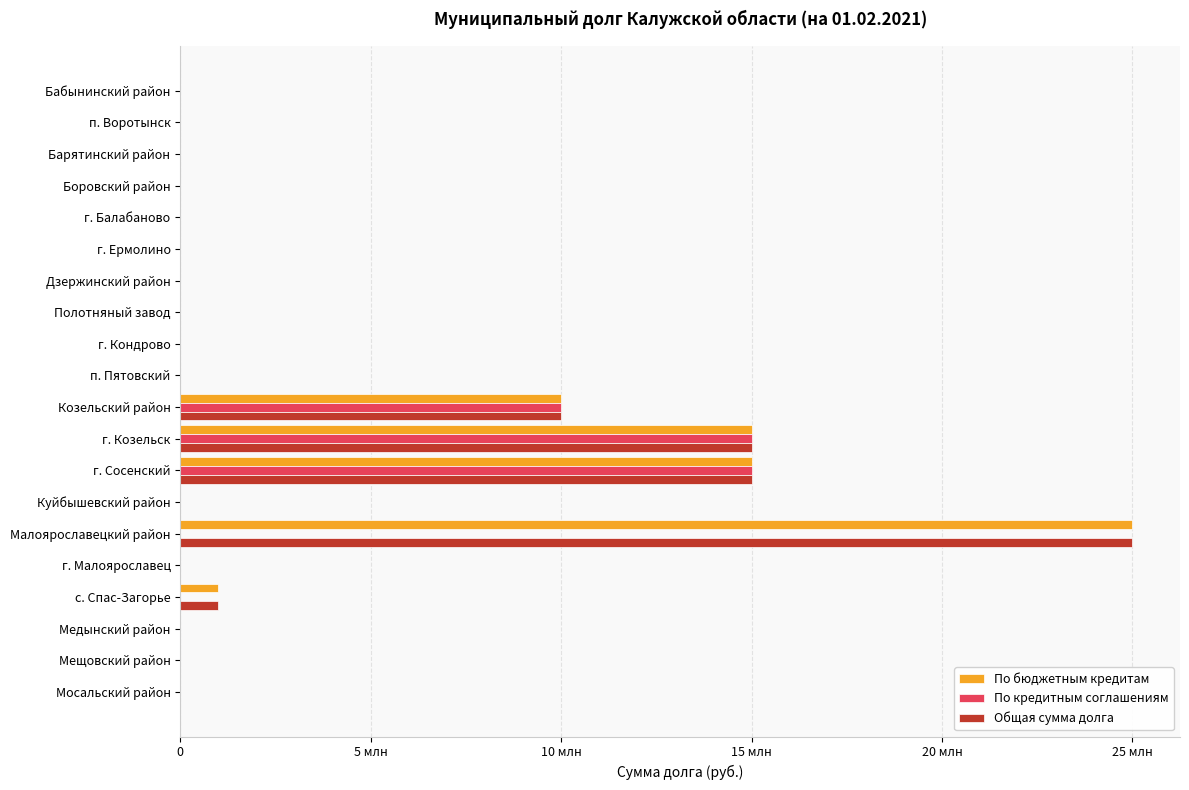

What are all the series names shown in the legend?

По бюджетным кредитам, По кредитным соглашениям, Общая сумма долга